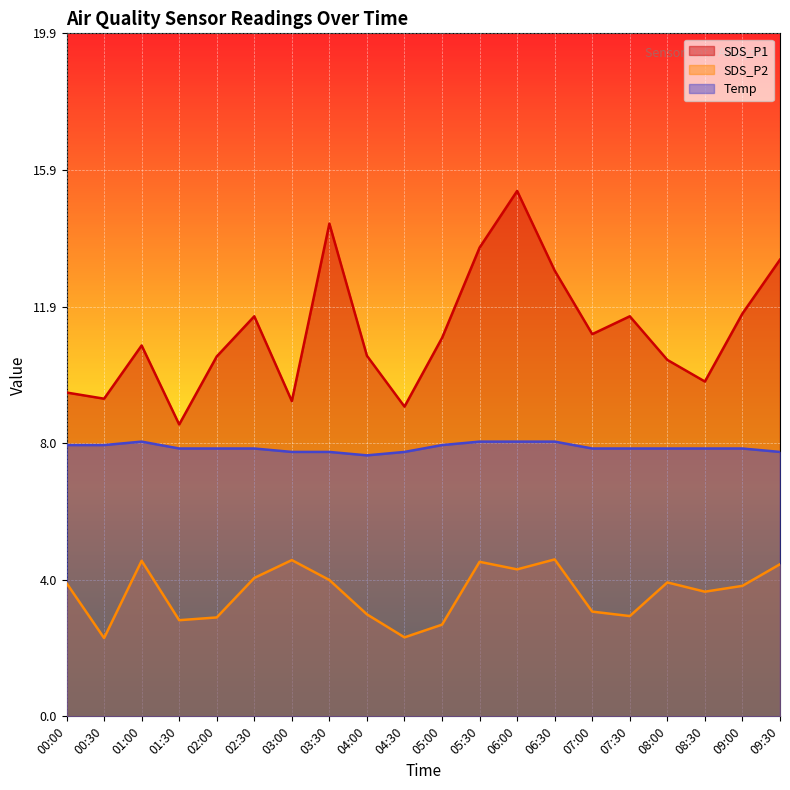

Where does the SDS_P2 series first go above 3?

00:00